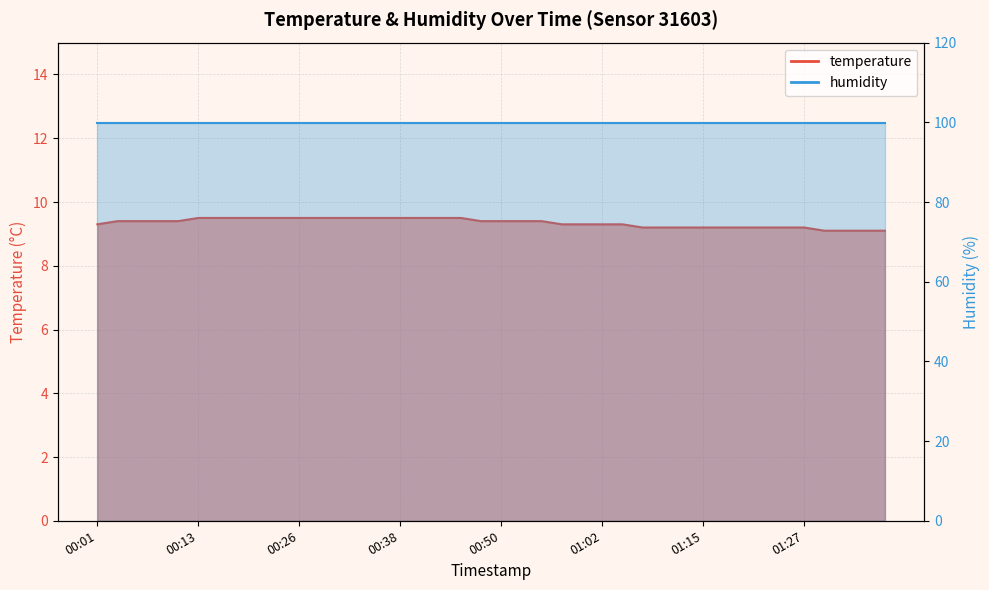

What is the value of the 37th point from the left?

9.1